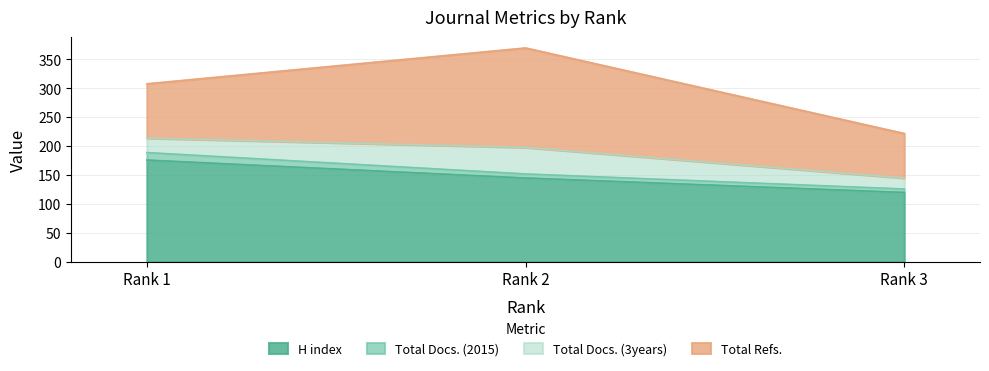

Which series has the largest total across all categories?

H index